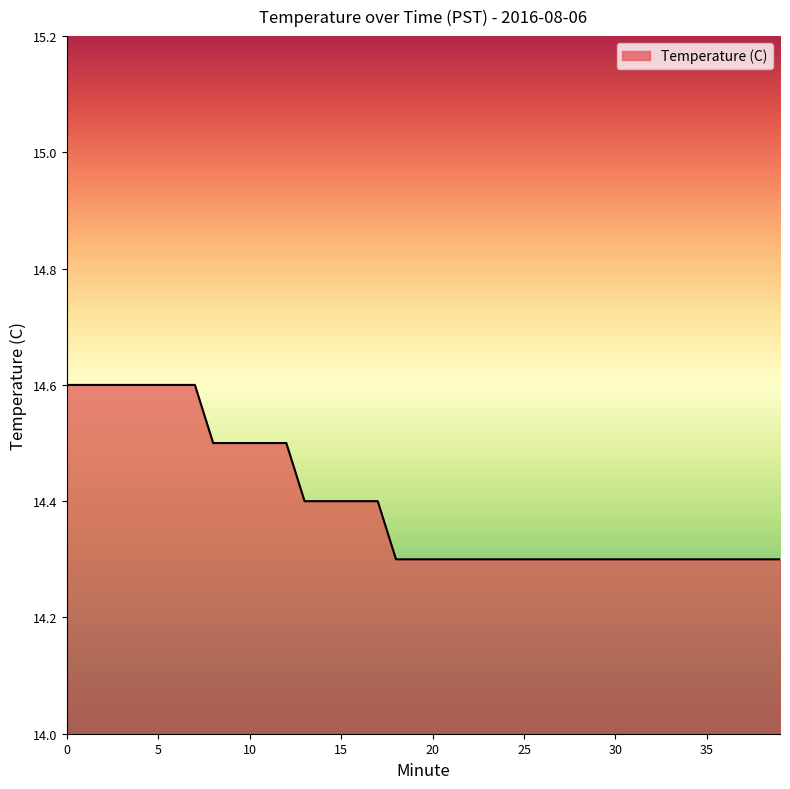

How many lines are shown in the chart?

1